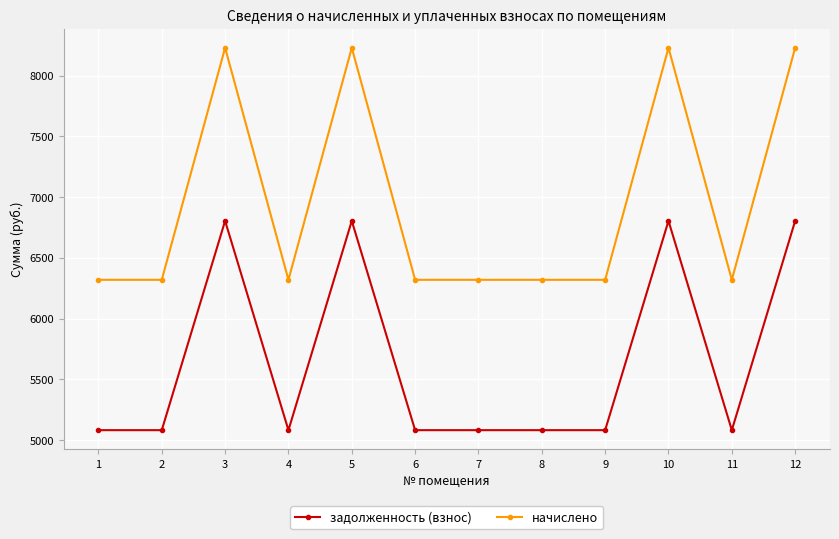

What are all the series names shown in the legend?

задолженность (взнос), начислено